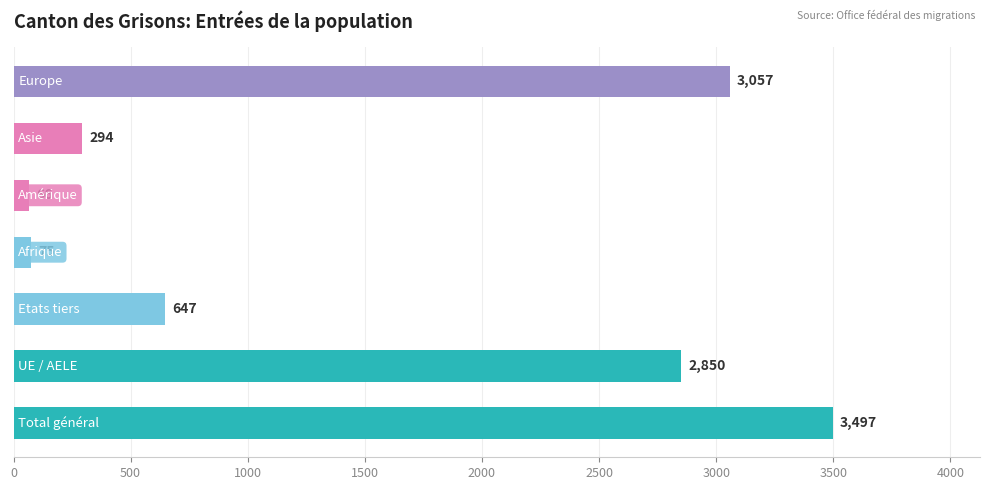

What is the average value?

1498